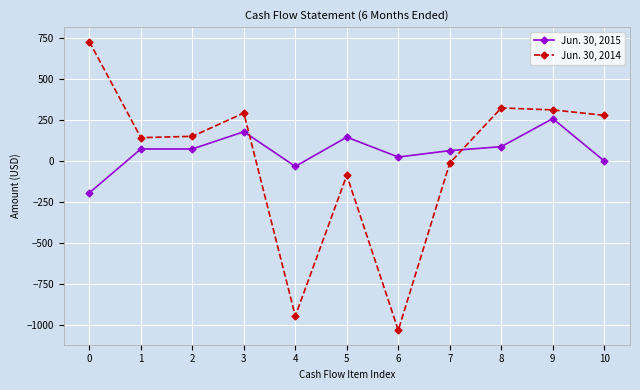

How many data points in Jun. 30, 2015 are less than 73?

5